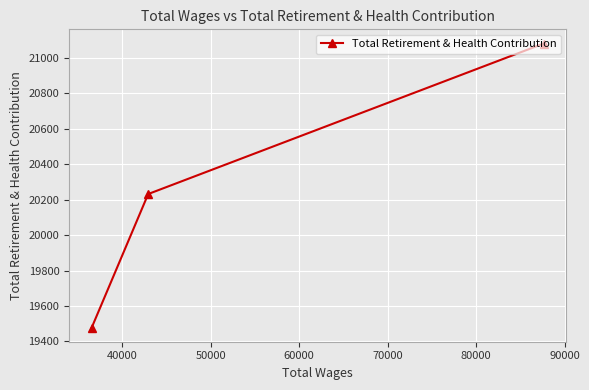

What is the maximum value shown in the chart?

21082